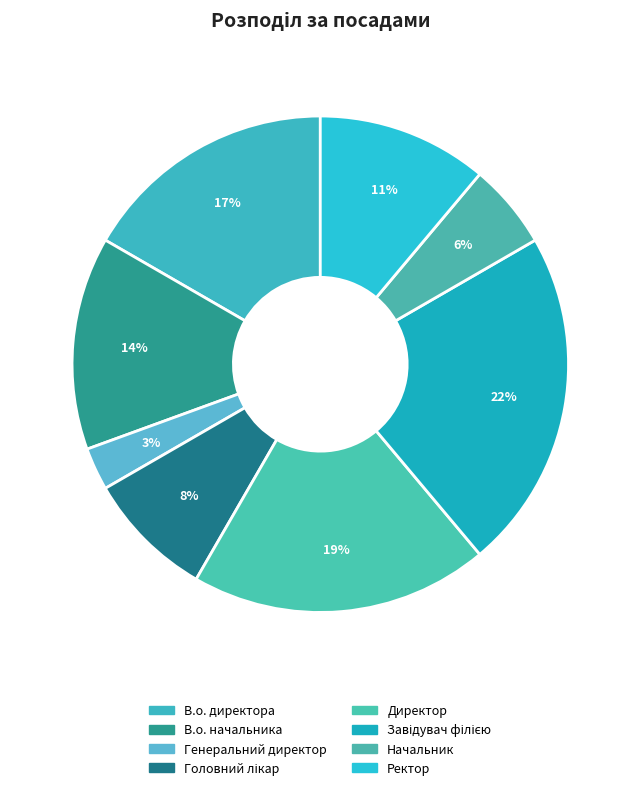

Is Начальник the majority of the pie?

No